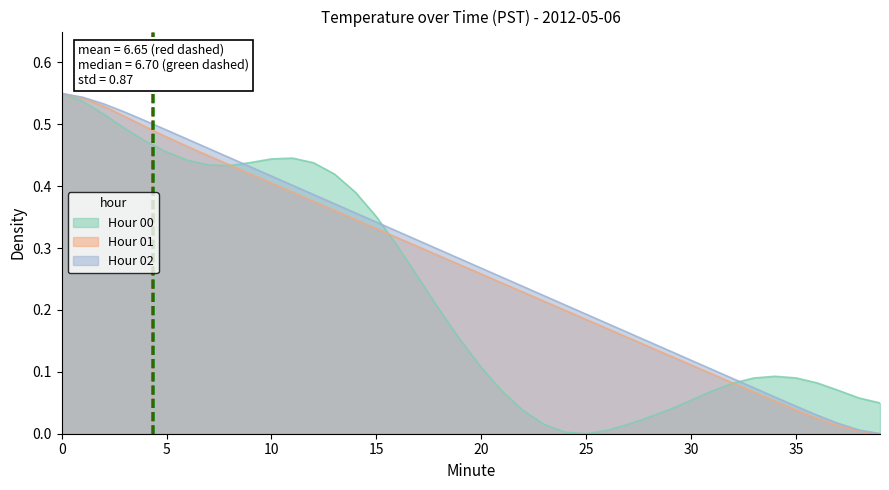

List the series in order of their overall mean, highest first.

Hour 02, Hour 01, Hour 00